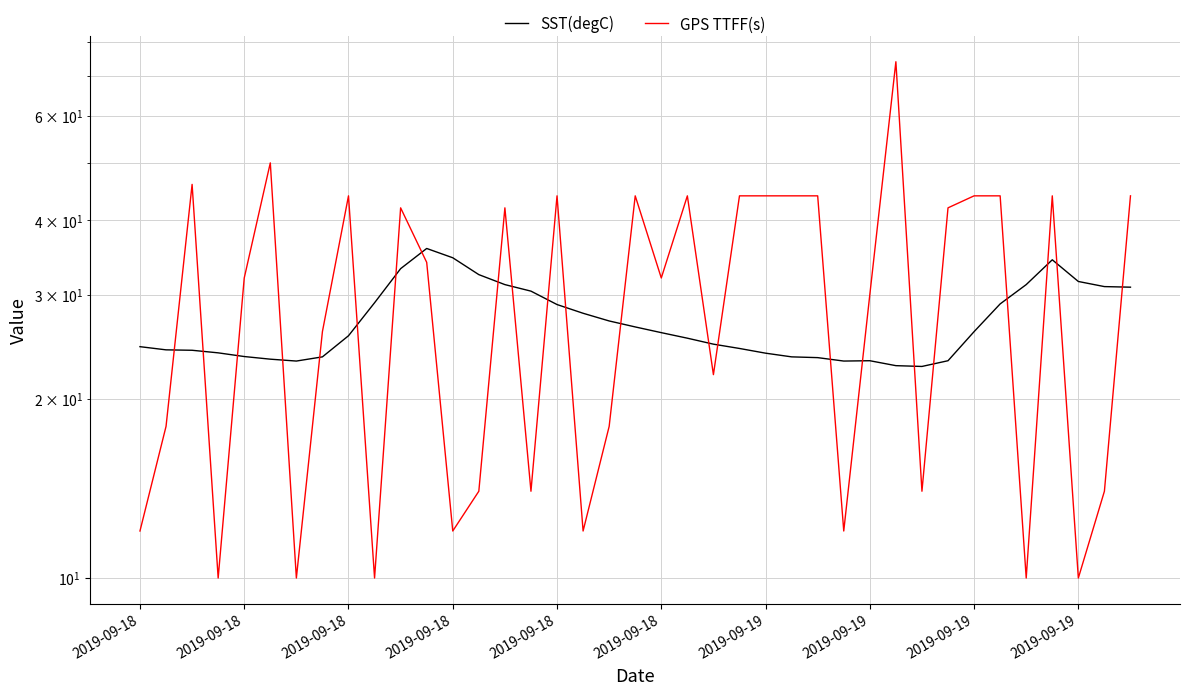

Is the value of SST(degC) at 2019-09-19 greater than the value of GPS TTFF(s) at 31?

No